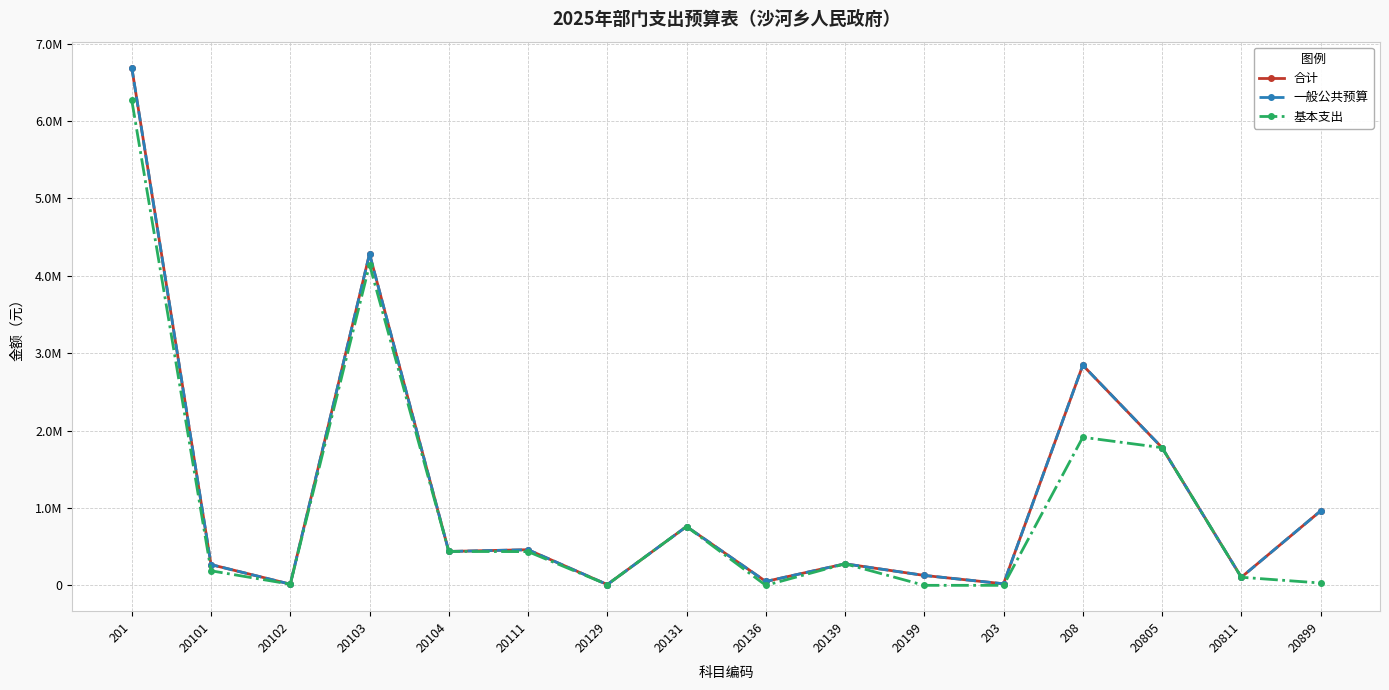

True or false: 合计 and 基本支出 cross at least once.

False